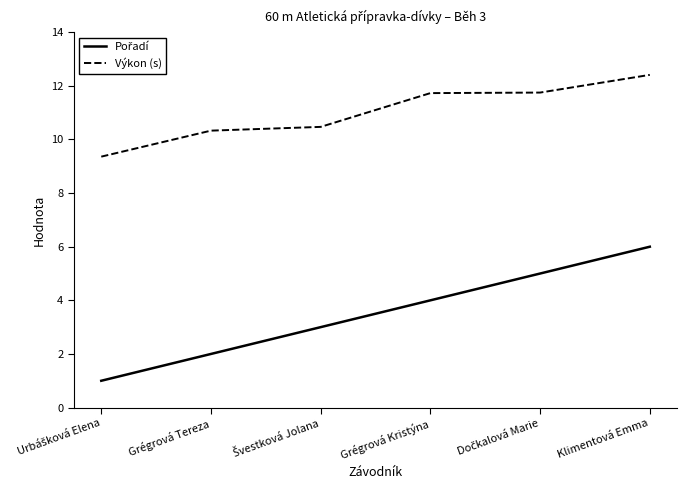

Which category has the highest value across all series?

Klimentová Emma